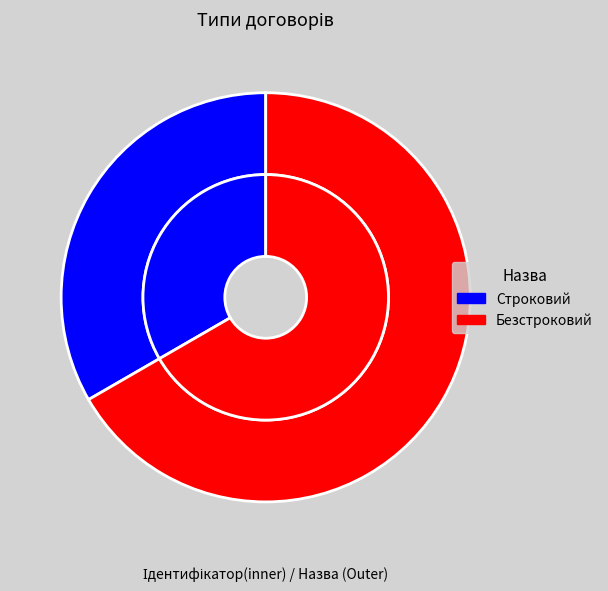

Is there any slice that represents more than half of the pie?

Yes